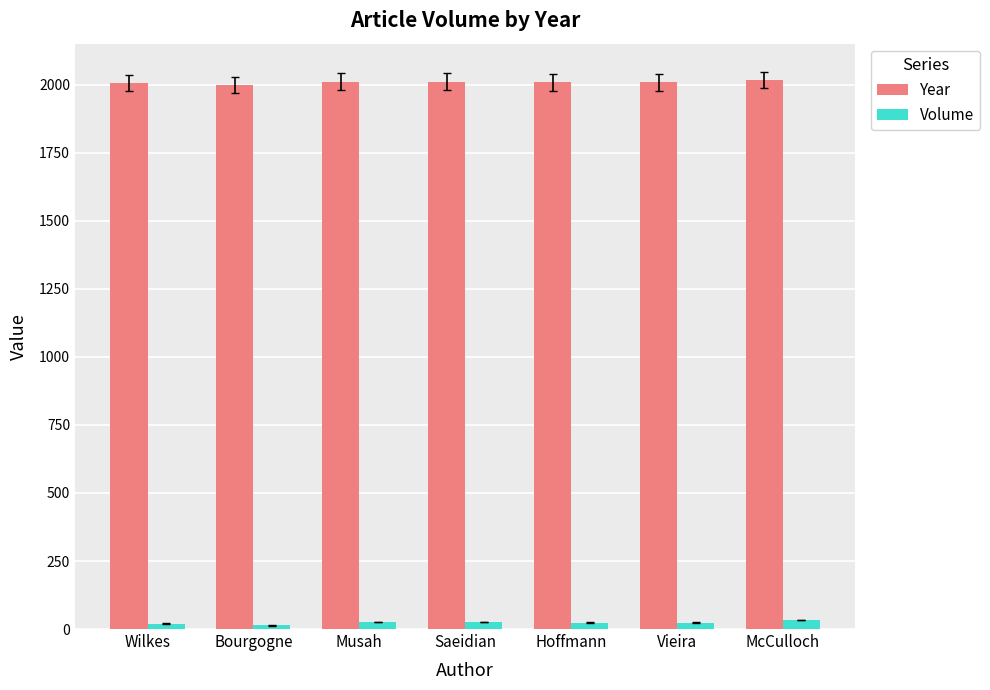

Count the Volume values in the range 20 to 26.

5